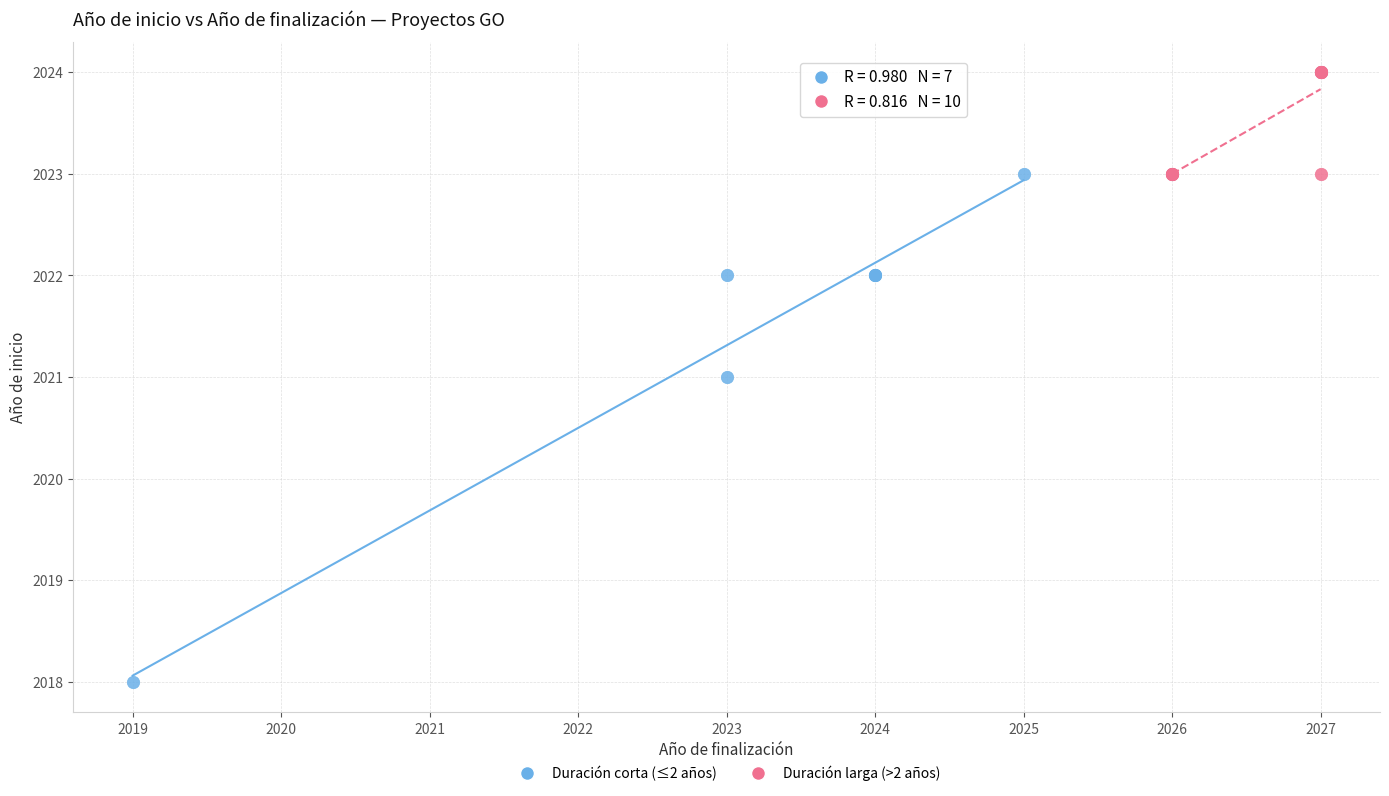

Which series contains the lowest Y value?

Duración corta (≤2 años)